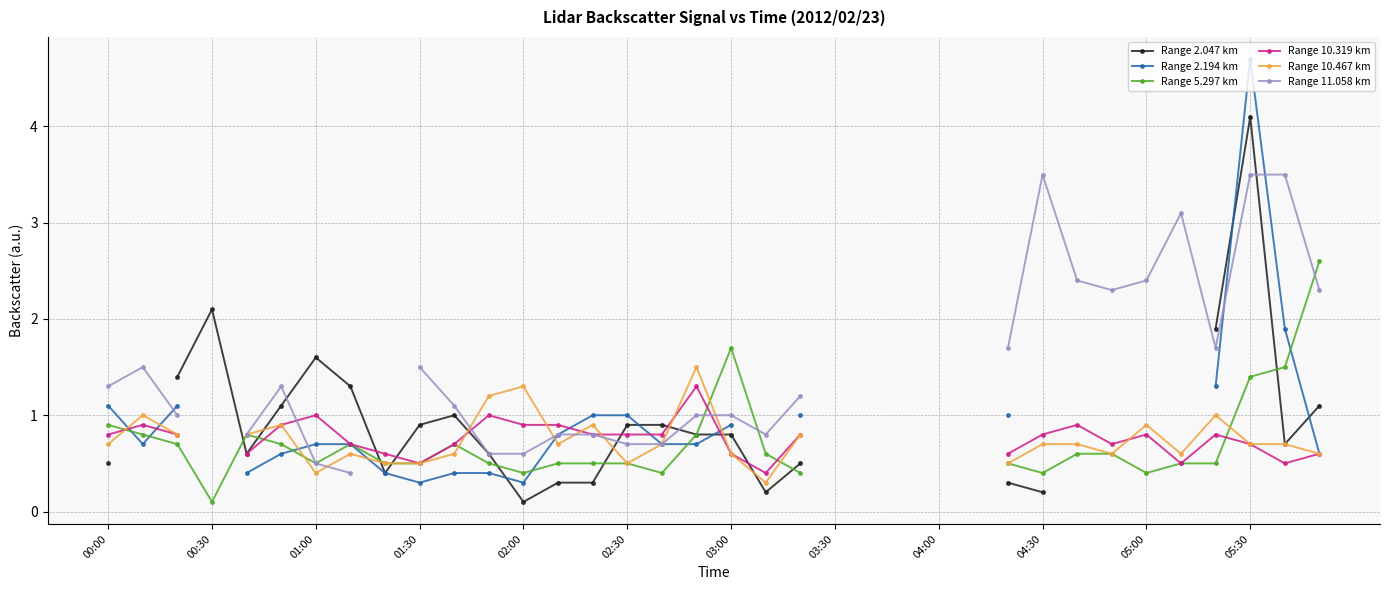

Is this an area chart (filled region under the line)?

No